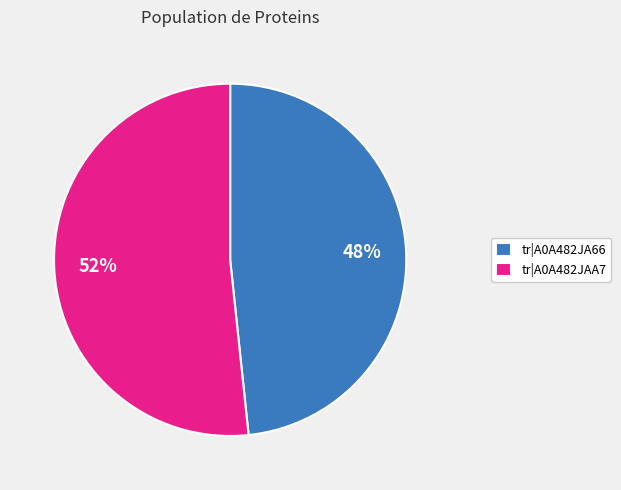

What is the largest slice in the pie chart?

tr|A0A482JAA7